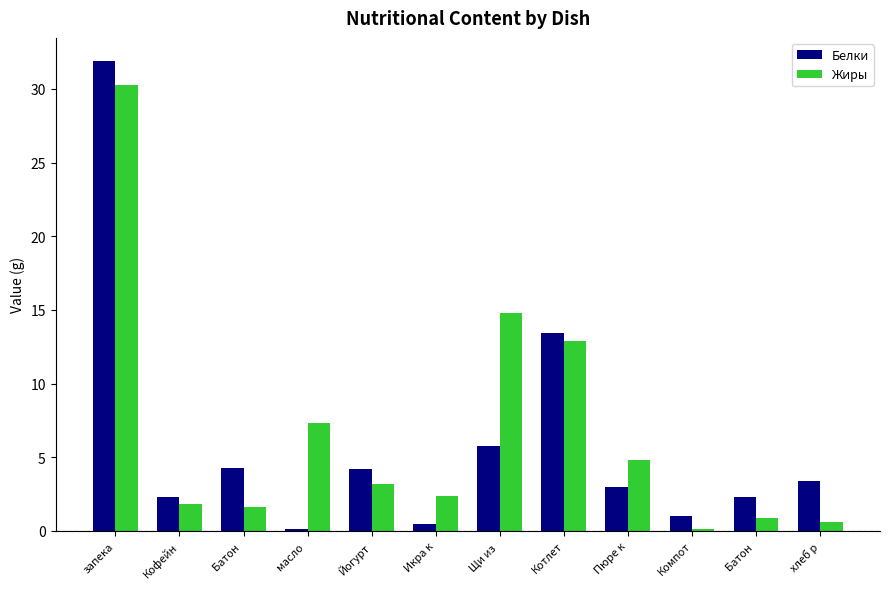

What is the spread (max minus min) of values at Батон ?

2.6